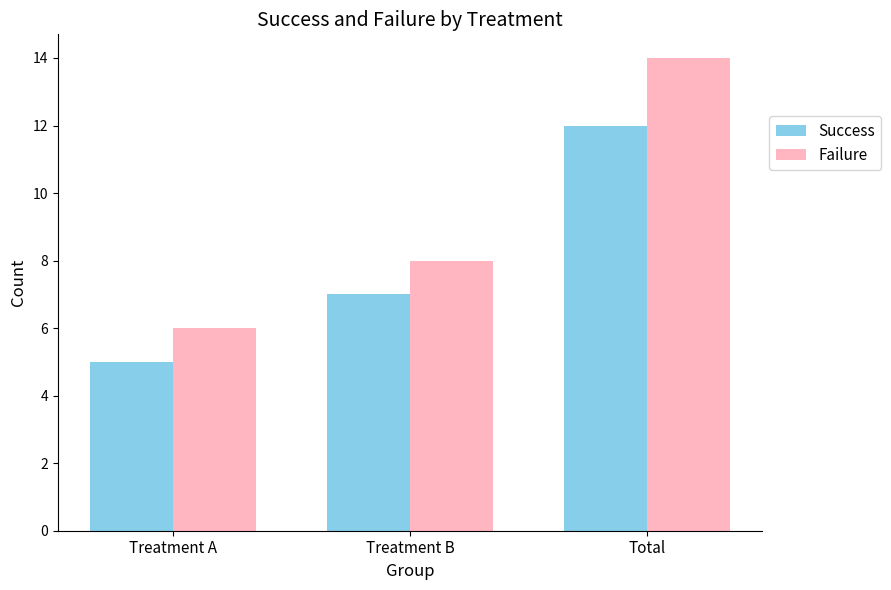

Reading left to right, list all the values displayed in this chart.

Success: Treatment A=5	Treatment B=7	Total=12
Failure: Treatment A=6	Treatment B=8	Total=14